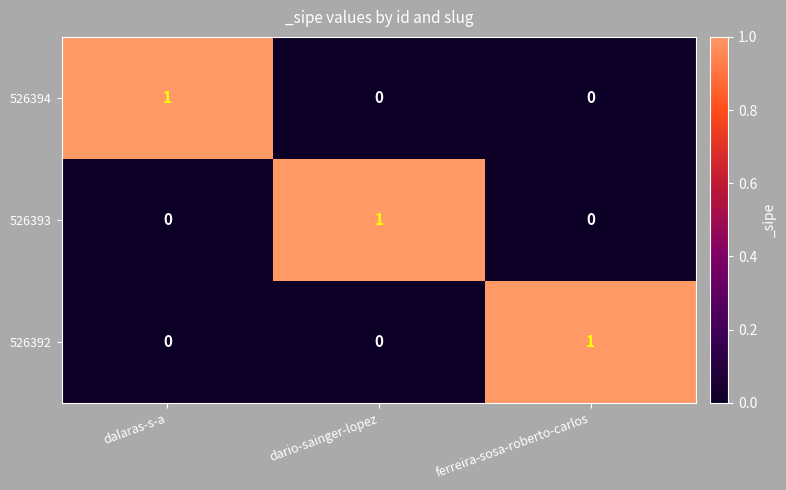

Reading left to right, list all the values displayed in this chart.

526394: 1	0	0
526393: 0	1	0
526392: 0	0	1